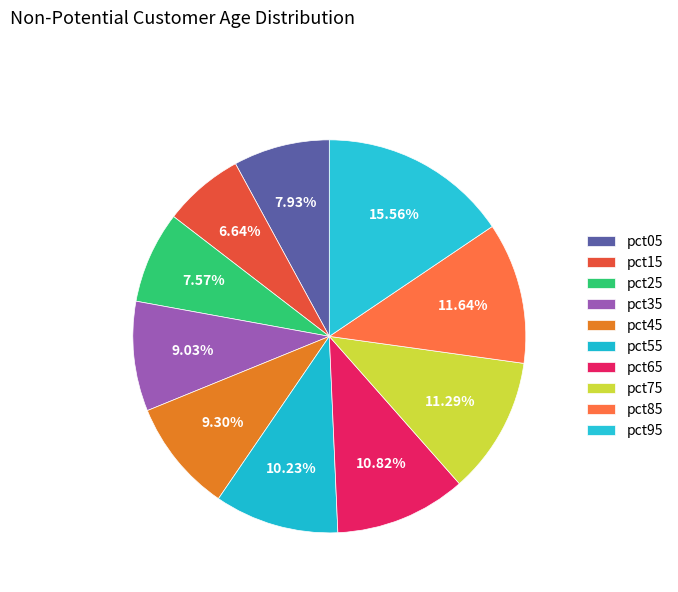

Count the number of slices in the pie.

10